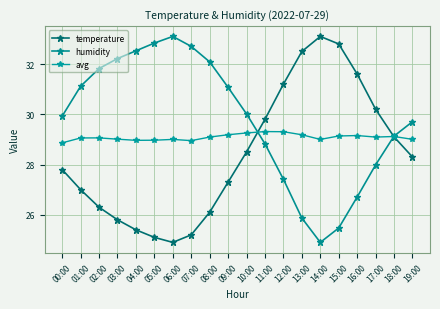

How many intersections are there between avg and temperature?

2